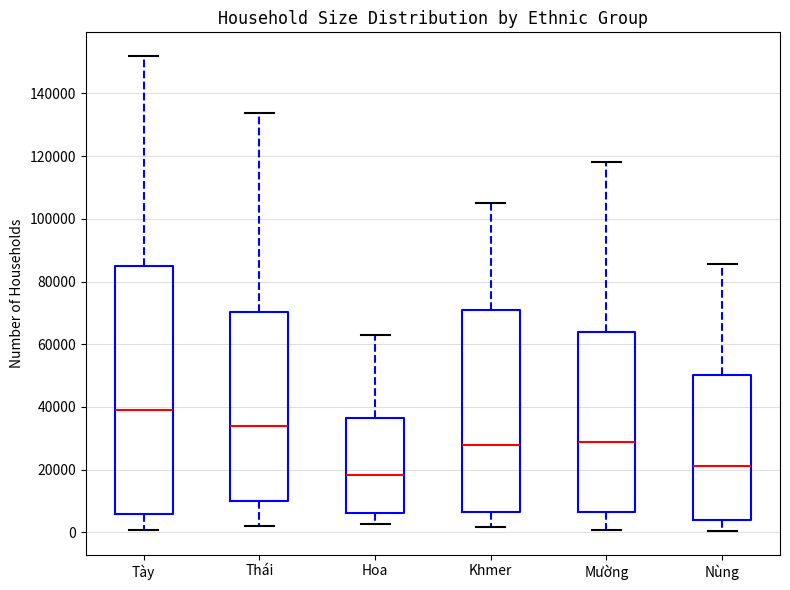

Reading left to right, transcribe this box plot: for each box, give where its median line is, the range the box spans, and where its two whiskers end, as read against the y-axis. The values are not printed on the chart, so give them approximately, as read against the axis.

Tày: median 40000, box 6000 to 84000, whiskers 0 to 152000
Thái: median 34000, box 10000 to 70000, whiskers 2000 to 134000
Hoa: median 18000, box 6000 to 36000, whiskers 2000 to 64000
Khmer: median 28000, box 6000 to 70000, whiskers 2000 to 106000
Mường: median 28000, box 6000 to 64000, whiskers 0 to 118000
Nùng: median 22000, box 4000 to 50000, whiskers 0 to 86000